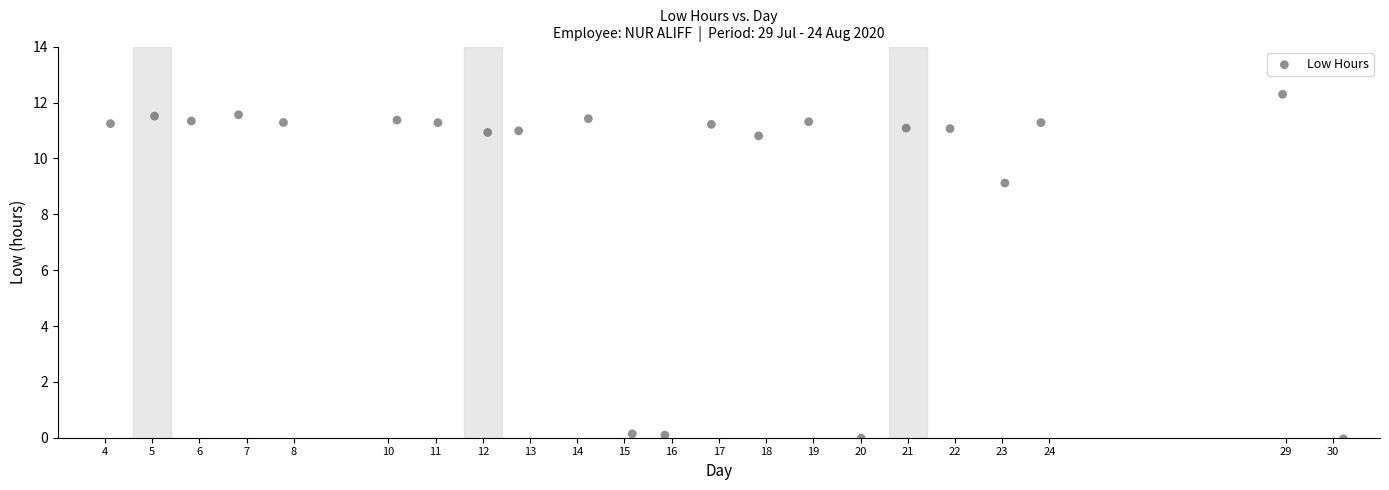

What Y value in the scatter plot is closest to 6?

9.1